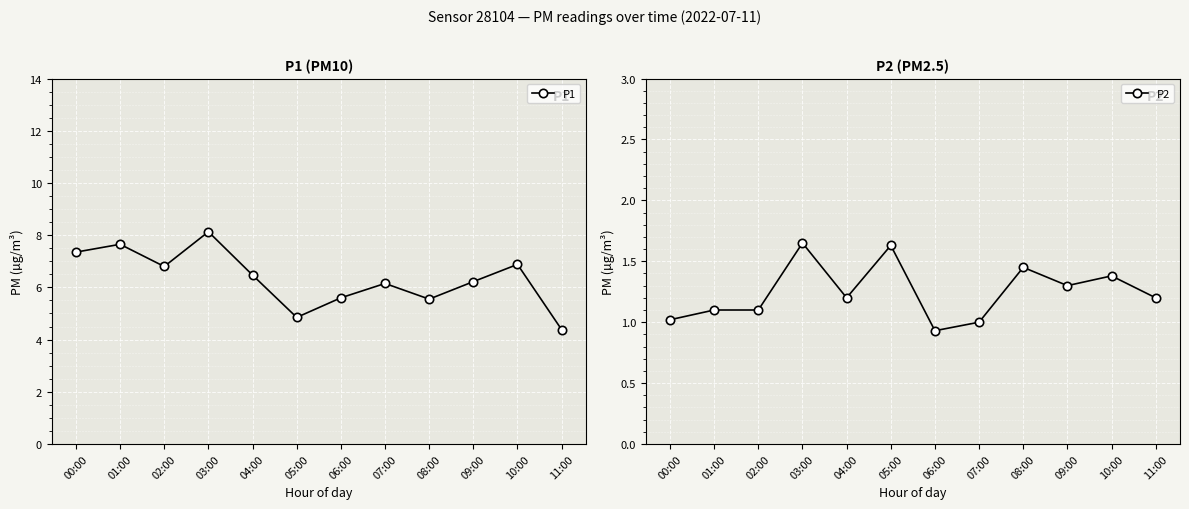

What is the label of the 9th point from the left?

08:00